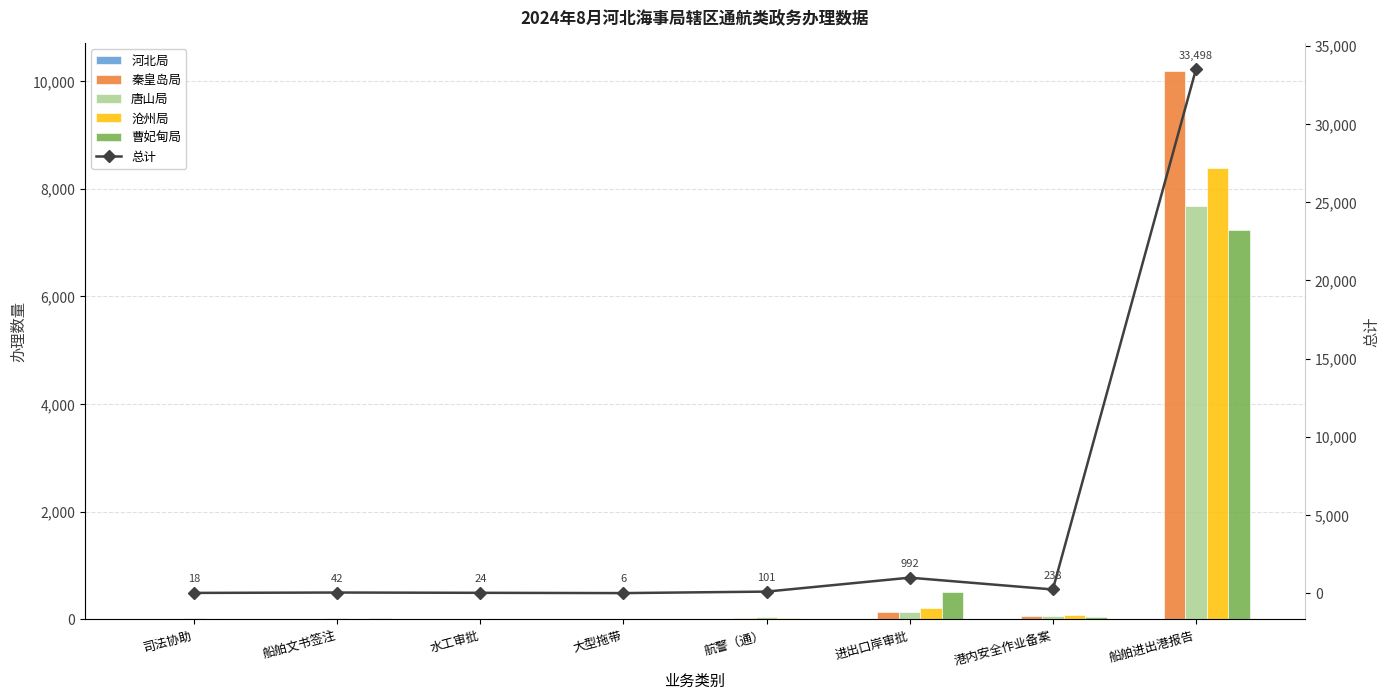

At how many categories does at least one series exceed 27063?

1